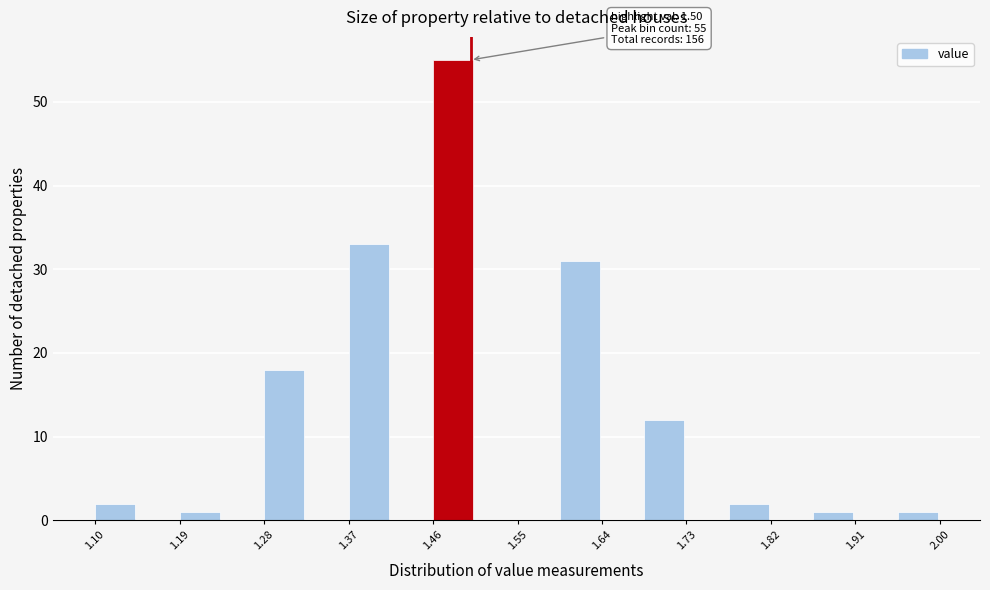

Over which range of the x-axis is the bar tallest?

1.460 to 1.505